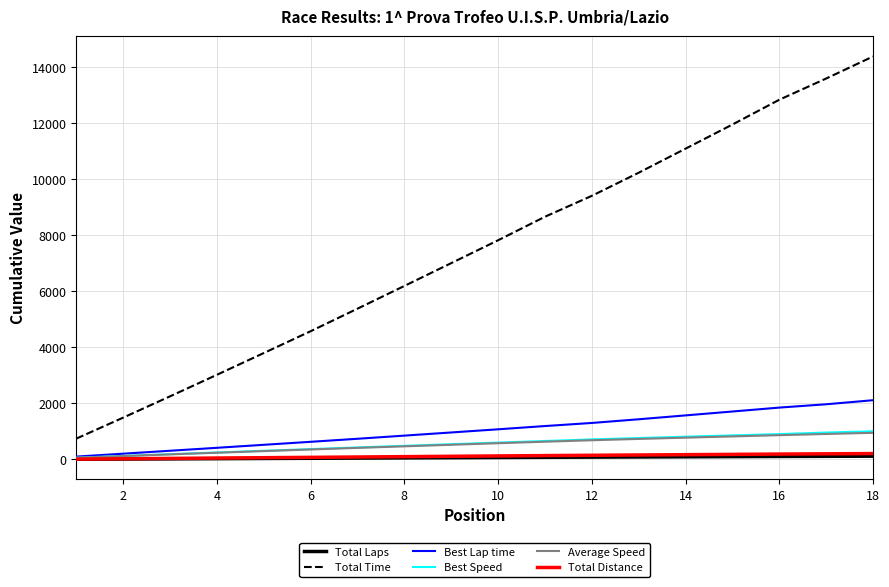

True or false: Total Time and Best Lap time intersect in this chart.

False